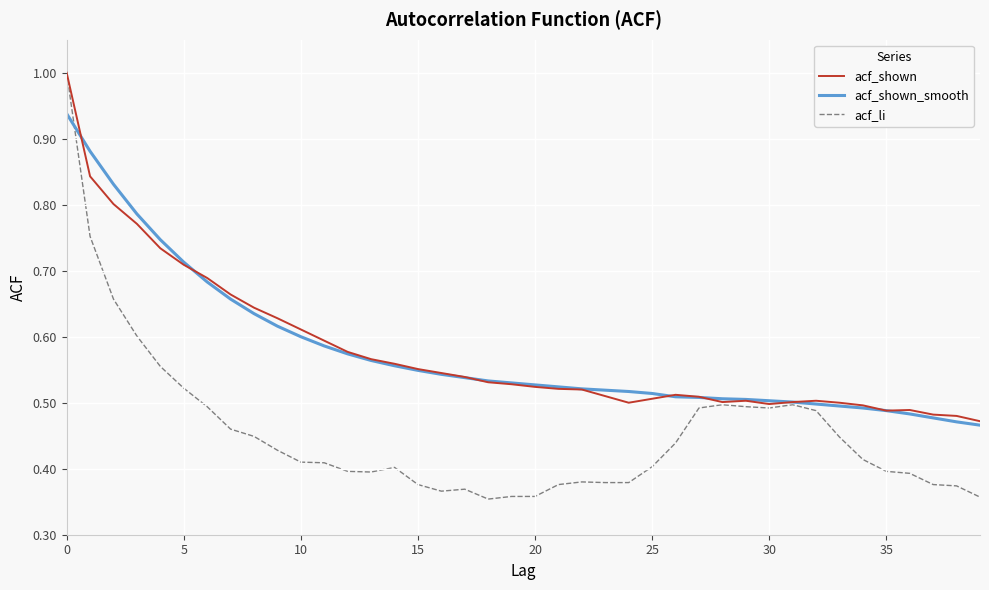

Which series has the widest spread of values?

acf_li